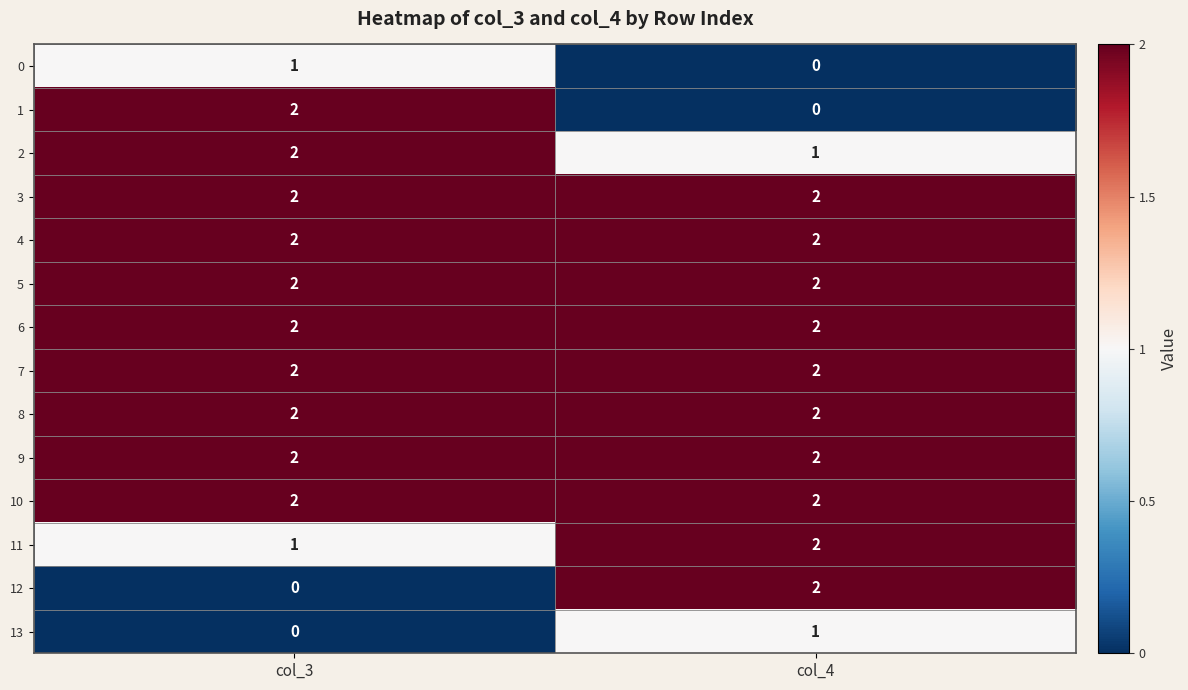

The value of 7 at col_4 is 1. True or false?

False